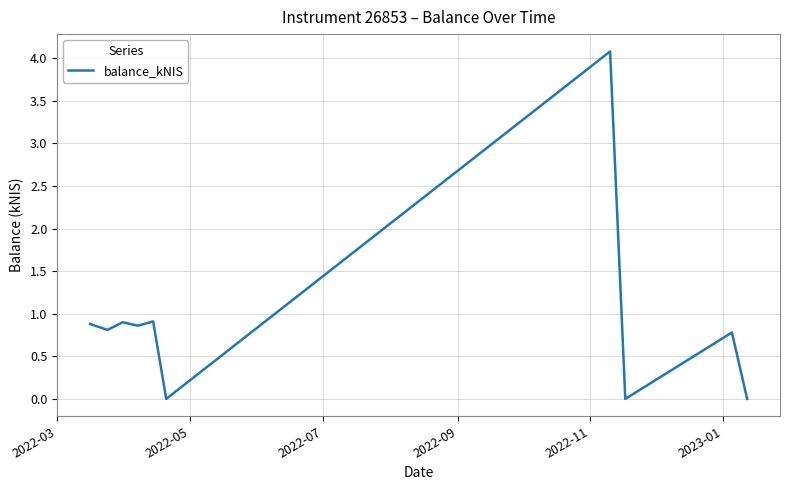

What is the difference between the maximum and minimum values?

4.1